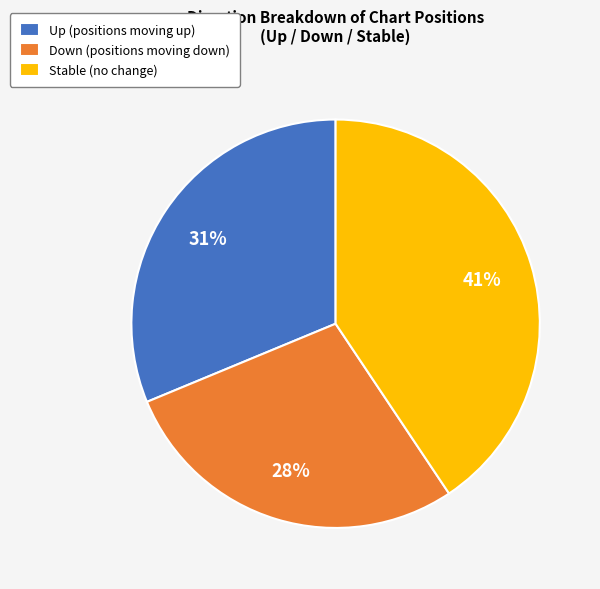

To the nearest percent, what portion does Down (positions moving down) represent?

28%